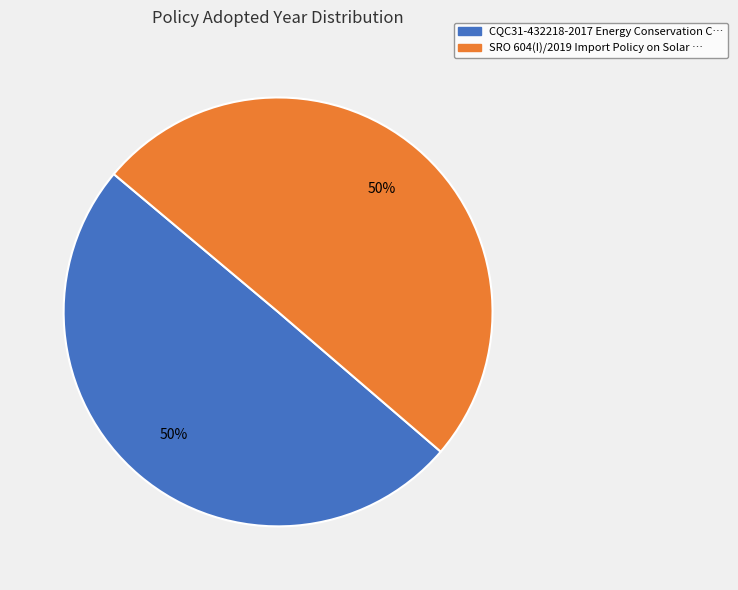

What is the ratio of the value at CQC31-432218-2017 Energy Conservation to the value at SRO 604(I)/2019 Import Policy on Solar?

1.0